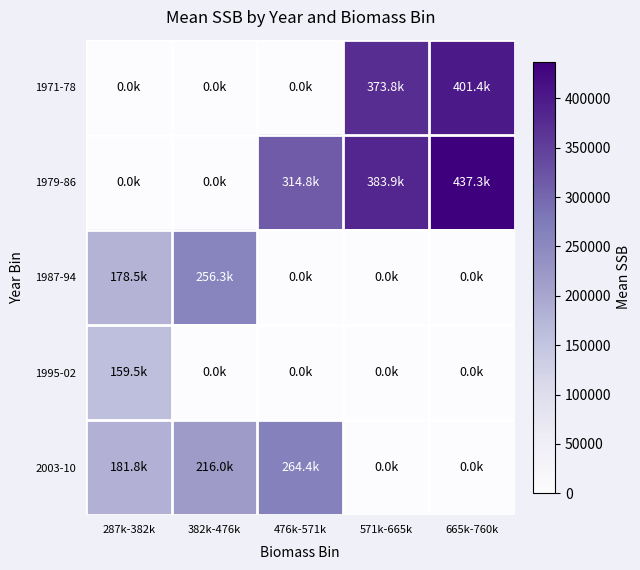

Reading left to right, list all the values displayed in this chart.

1971-78: 287k-382k=0.0	382k-476k=0.0	476k-571k=0.0	571k-665k=373800.0	665k-760k=401400.0
1979-86: 287k-382k=0.0	382k-476k=0.0	476k-571k=314766.7	571k-665k=383900.0	665k-760k=437333.3
1987-94: 287k-382k=178533.3	382k-476k=256300.0	476k-571k=0.0	571k-665k=0.0	665k-760k=0.0
1995-02: 287k-382k=159487.5	382k-476k=0.0	476k-571k=0.0	571k-665k=0.0	665k-760k=0.0
2003-10: 287k-382k=181800.0	382k-476k=216000.0	476k-571k=264350.0	571k-665k=0.0	665k-760k=0.0